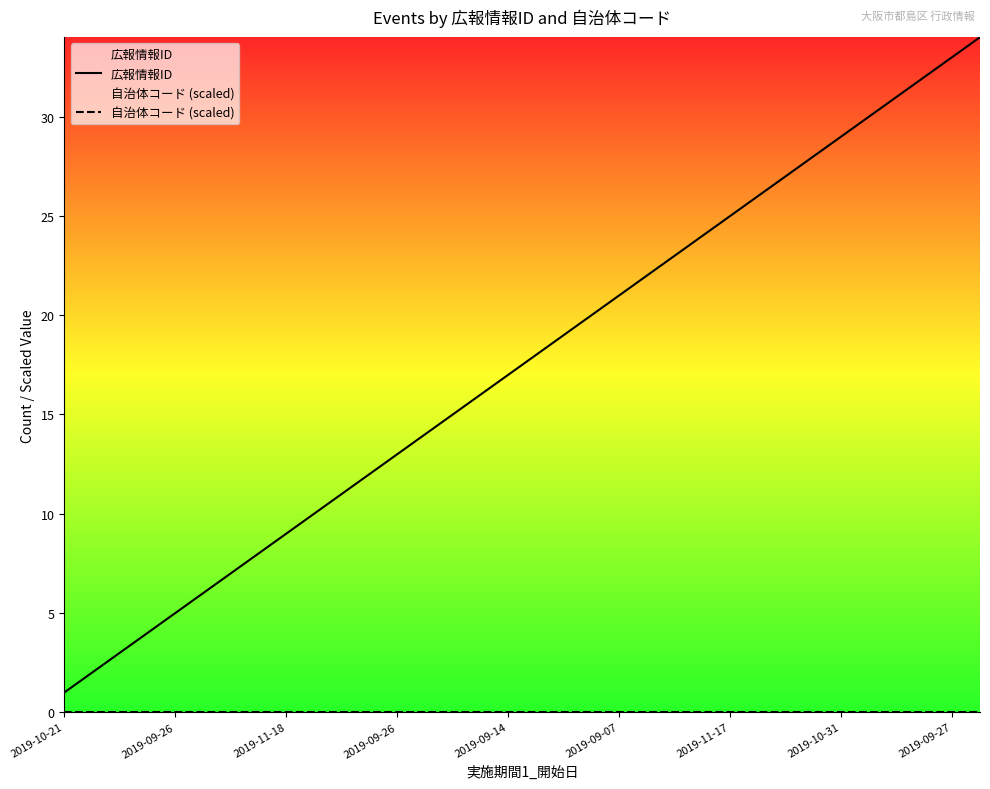

Reading left to right, extract all data points from this chart.

広報情報ID: 1	2	3	4	5	6	7	8	9	10	11	12	13	14	15	16	17	18	19	20	21	22	23	24	25	26	27	28	29	30	31	32	33	34
自治体コード (scaled): 0	0	0	0	0	0	0	0	0	0	0	0	0	0	0	0	0	0	0	0	0	0	0	0	0	0	0	0	0	0	0	0	0	0